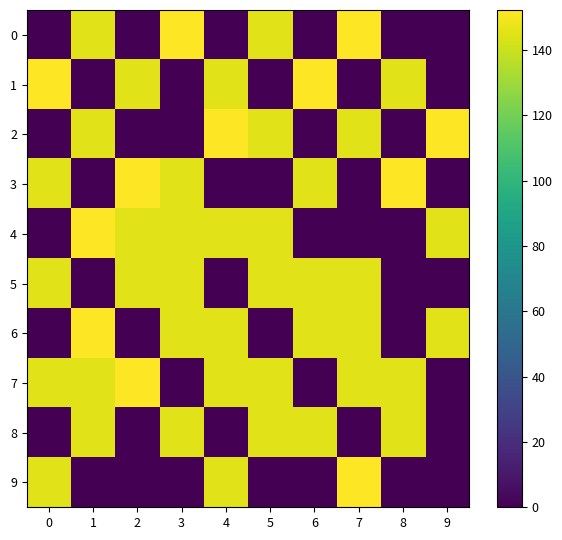

Rank the series by their maximum value, from lowest to highest.

5, 8, 0, 1, 2, 3, 4, 6, 7, 9